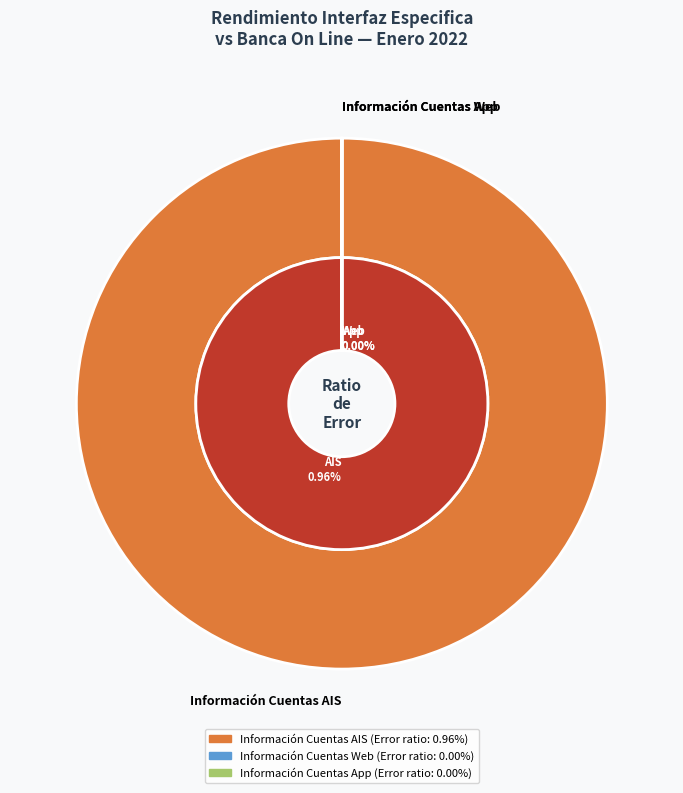

What is the total percentage of Información Cuentas Web and Información Cuentas AIS?

100.0%